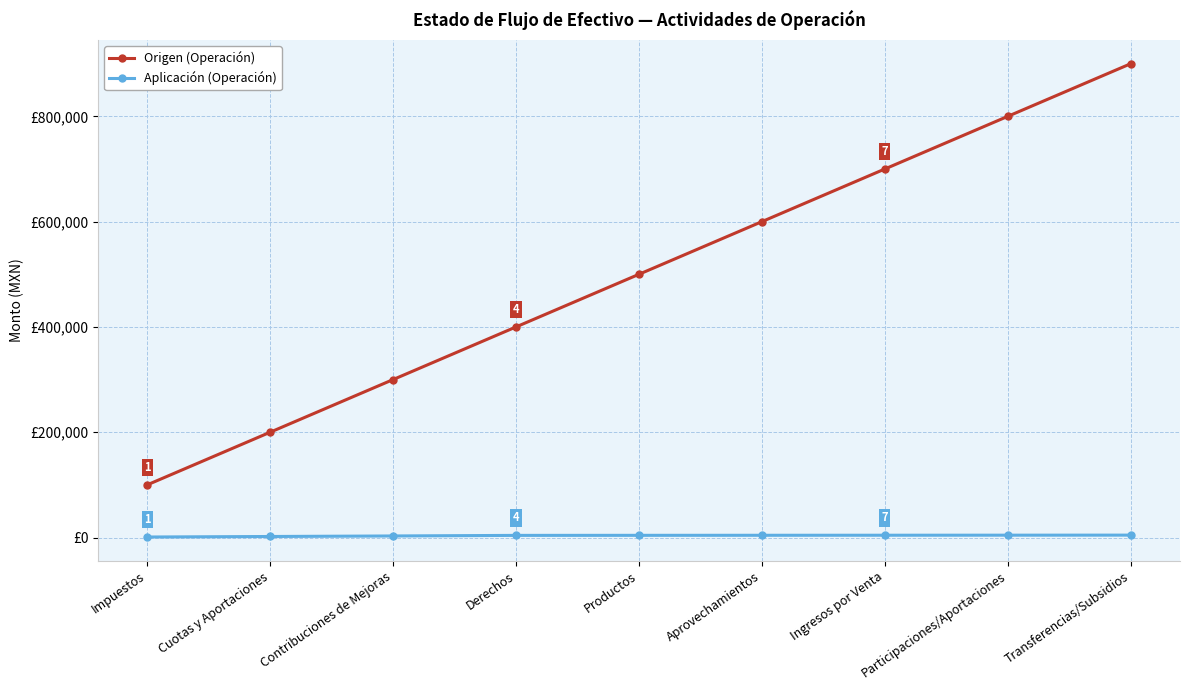

Reading right to left, what are all the values shown in this chart?

Origen (Operación): 900000	800000	700000	600000	500000	400000	300000	200000	100000
Aplicación (Operación): 4600	4500	4400	4300	4200	4100	3000	2000	1000